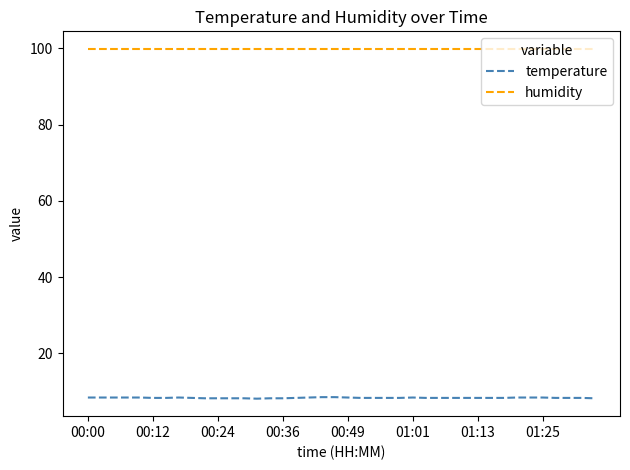

Rank the series by their average value, from highest to lowest.

humidity, temperature